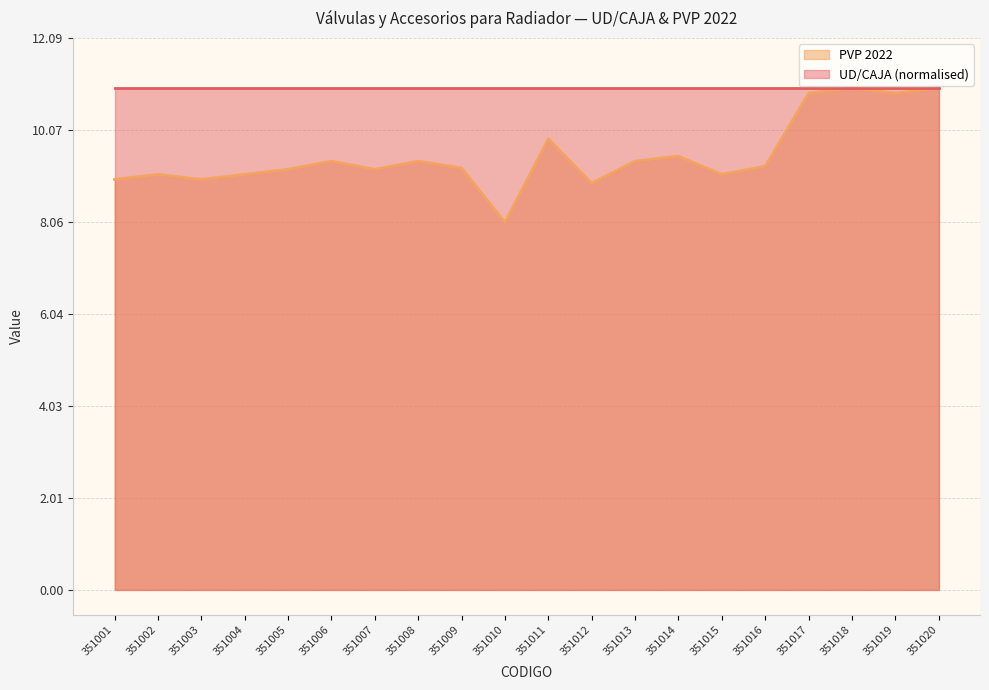

What is the smallest value displayed?

8.1